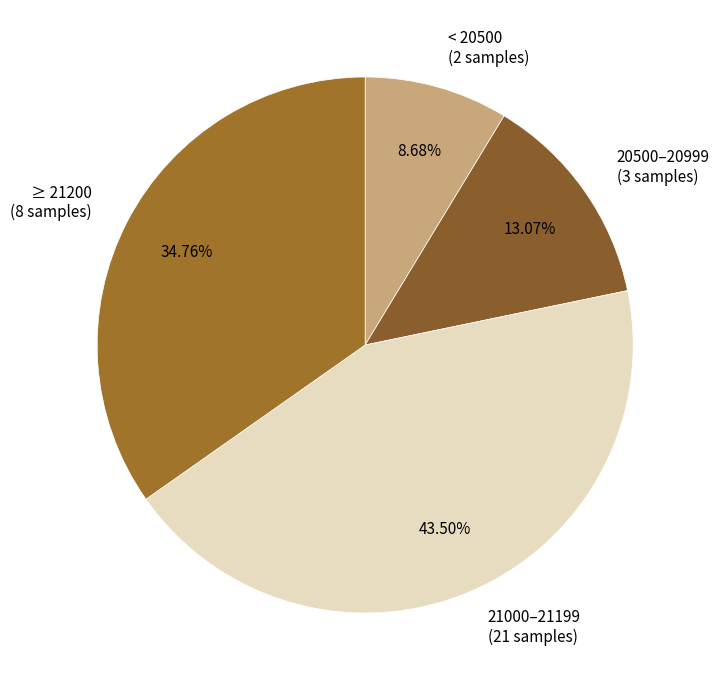

How many slices are in this pie chart?

4